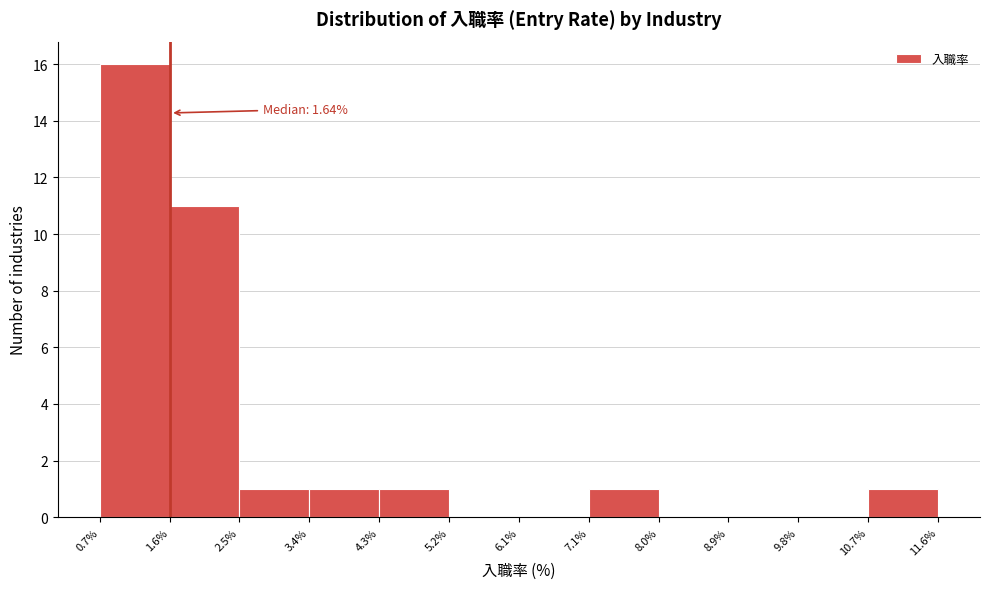

Over which range of the x-axis is the bar tallest?

0.7% to 1.6%